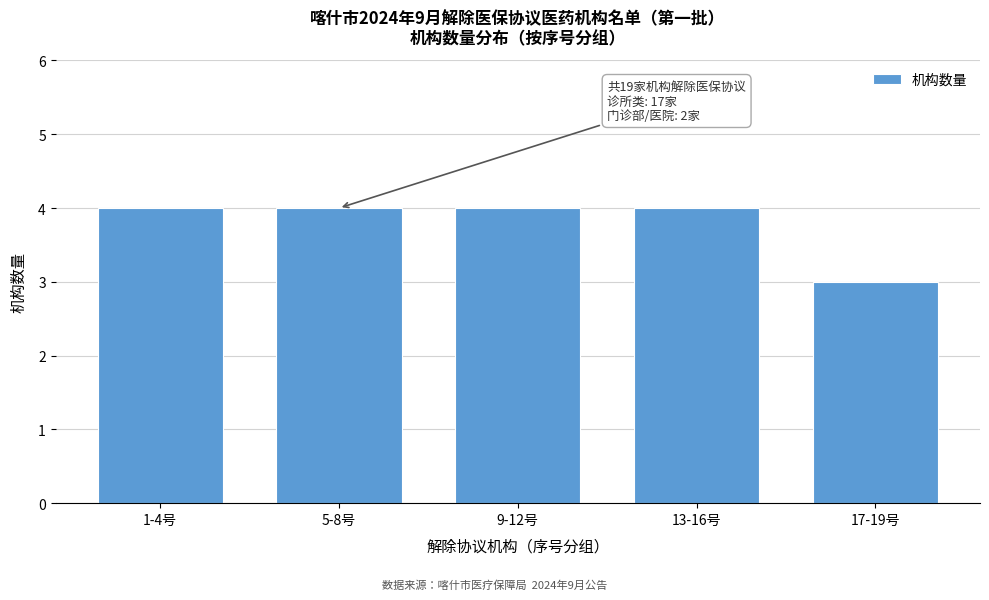

Reading left to right, transcribe all the data shown in this chart.

1-4号=4	5-8号=4	9-12号=4	13-16号=4	17-19号=3